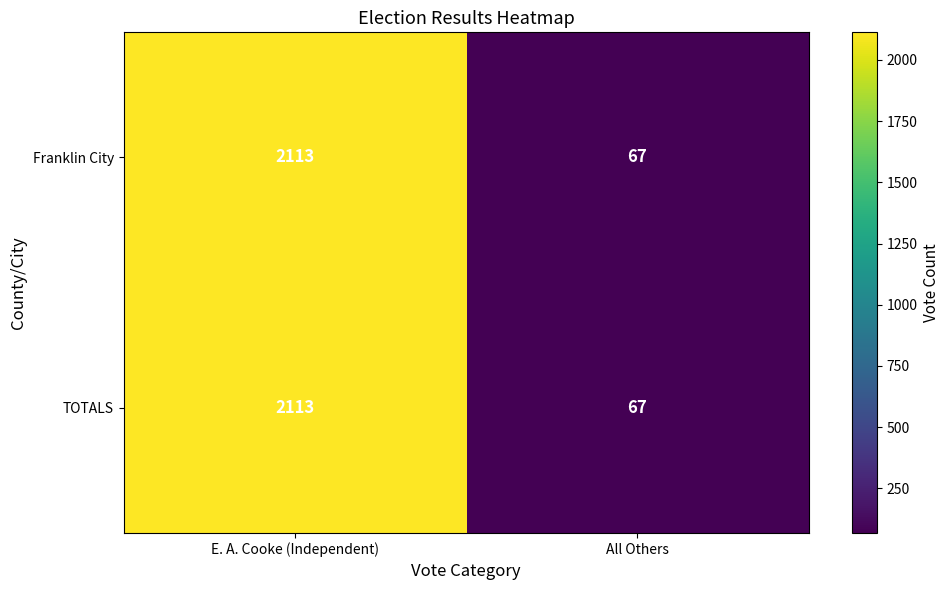

What is the average value of the Franklin City series?

1090